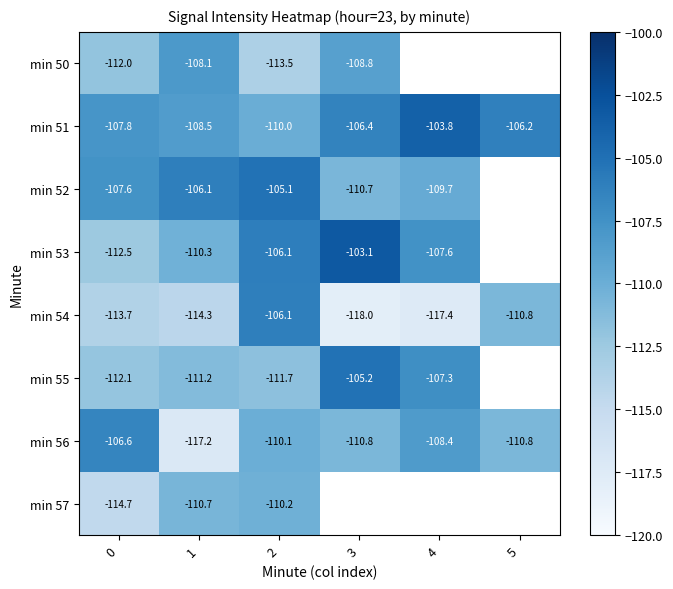

Which category has the highest value across all series?

3